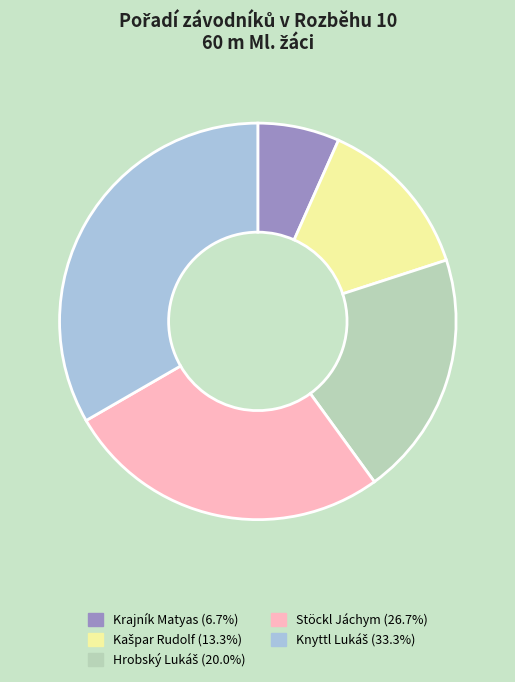

Does any single category account for the majority?

No